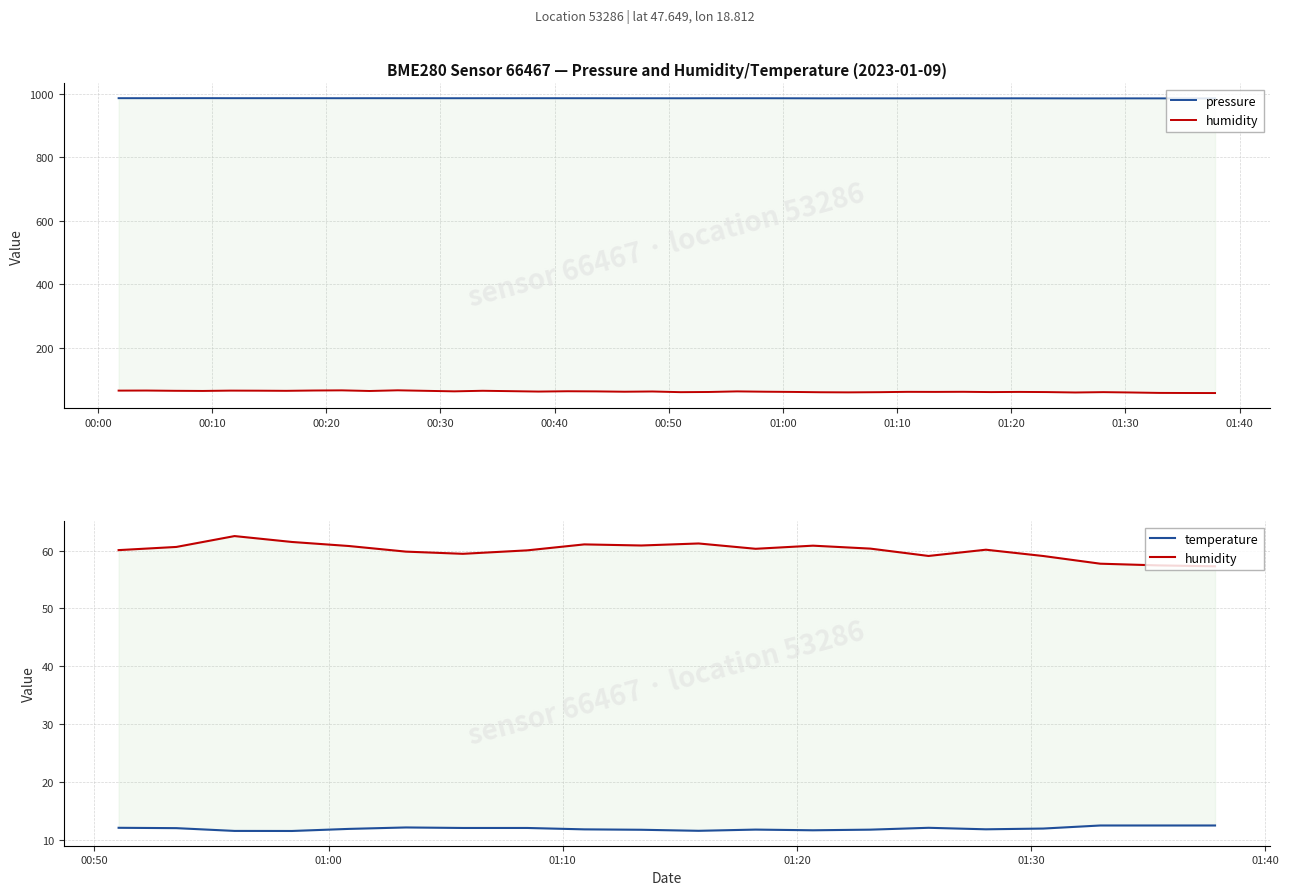

True or false: pressure has a value of 473.6 at 01:10.

False